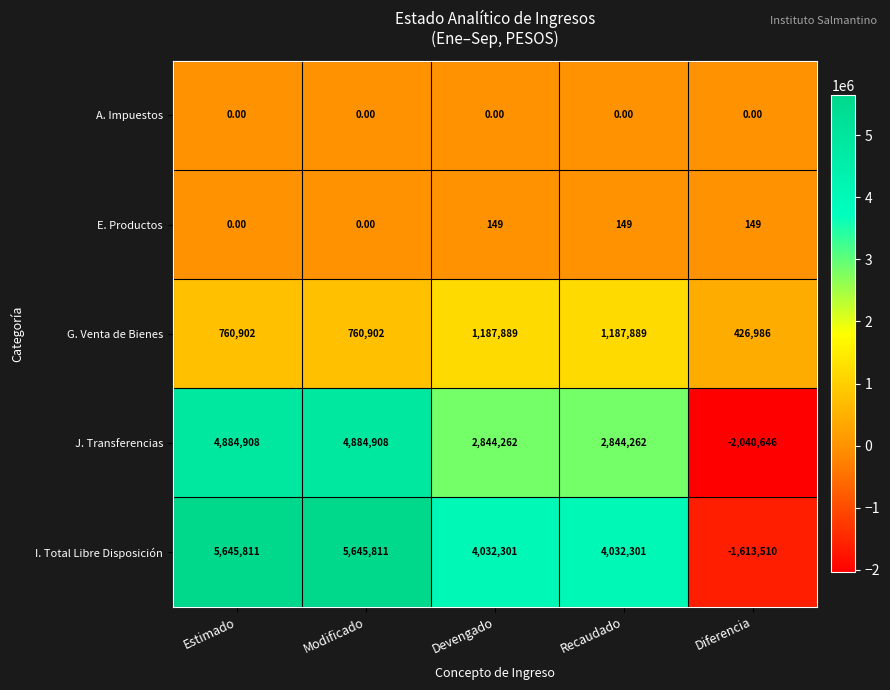

Is the value of J. Transferencias at Diferencia greater than the value of E. Productos at Recaudado?

No